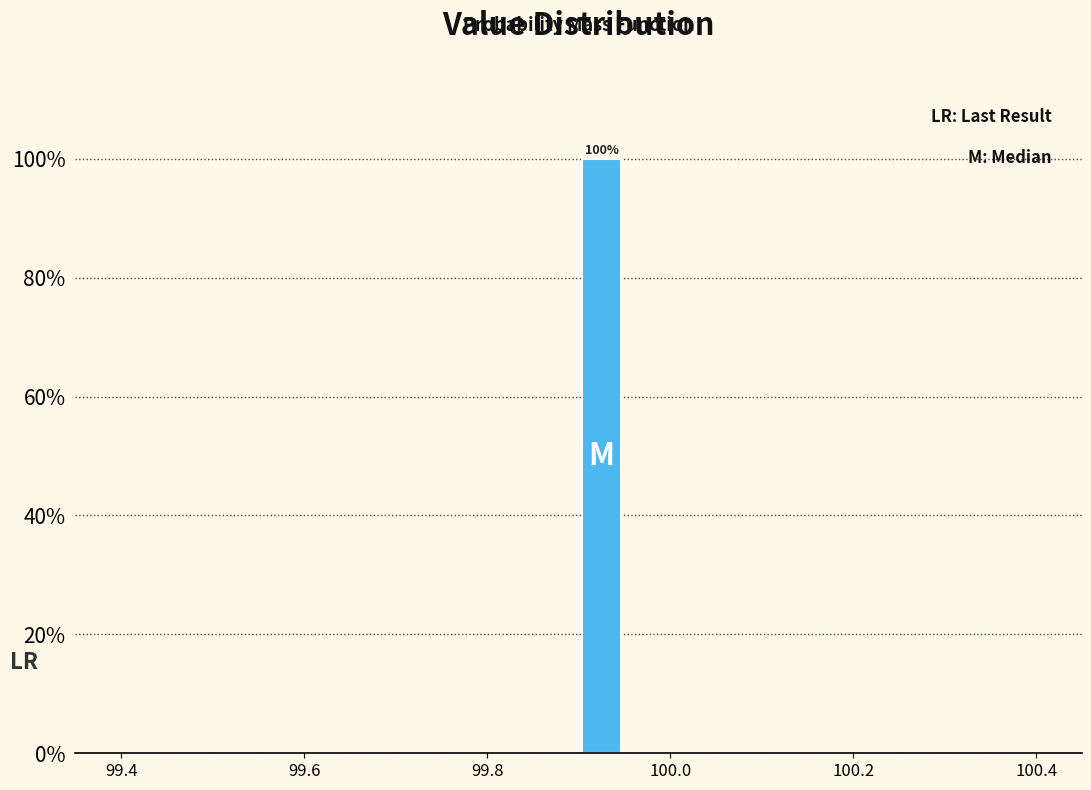

Around what value on the x-axis is the tallest bar? Give the approximate position of its centre, as read against the axis.

99.92